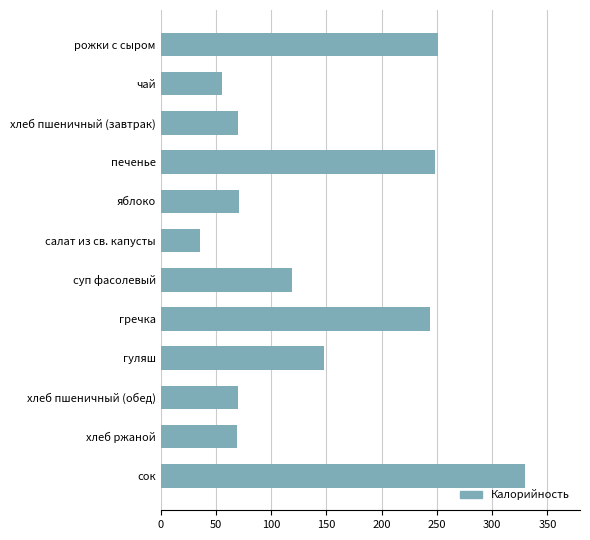

What is the average value?

142.6